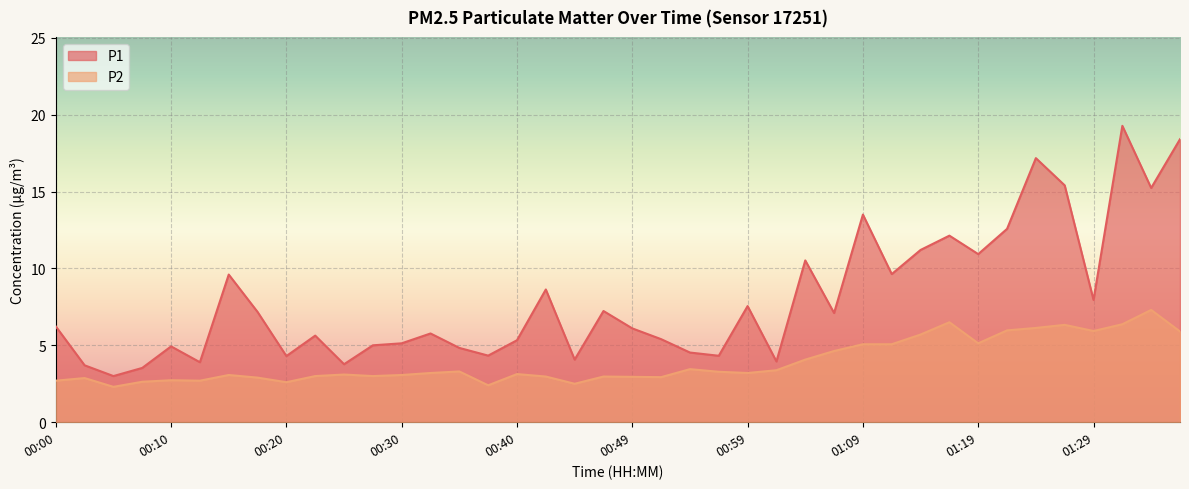

How many data points does each series have?

40